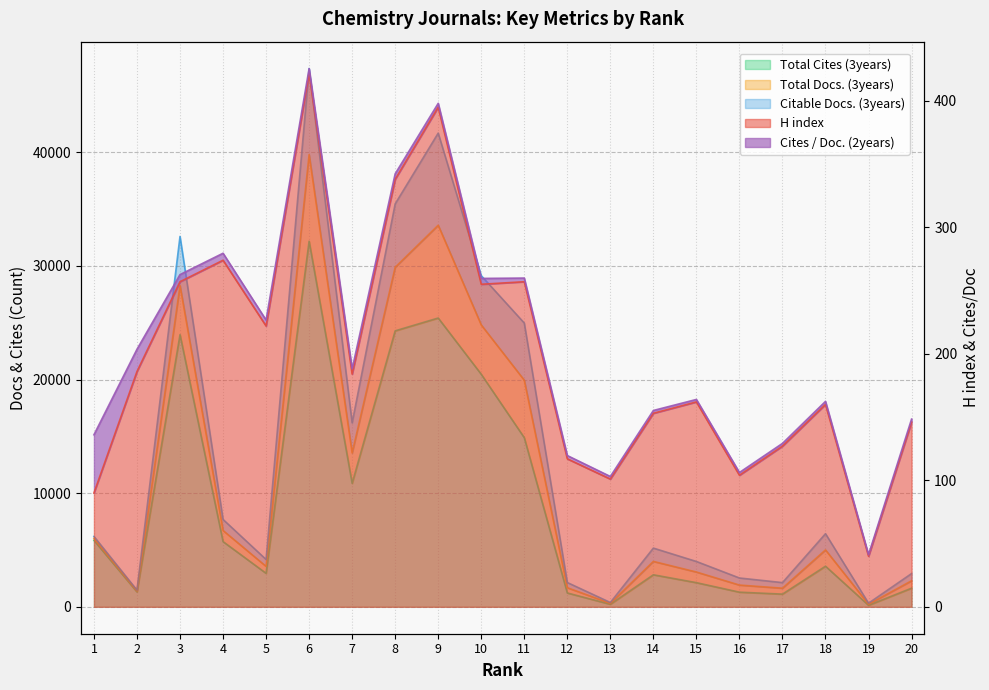

What is the value of the Total Cites (3years) point at the 7th from the left?

10867